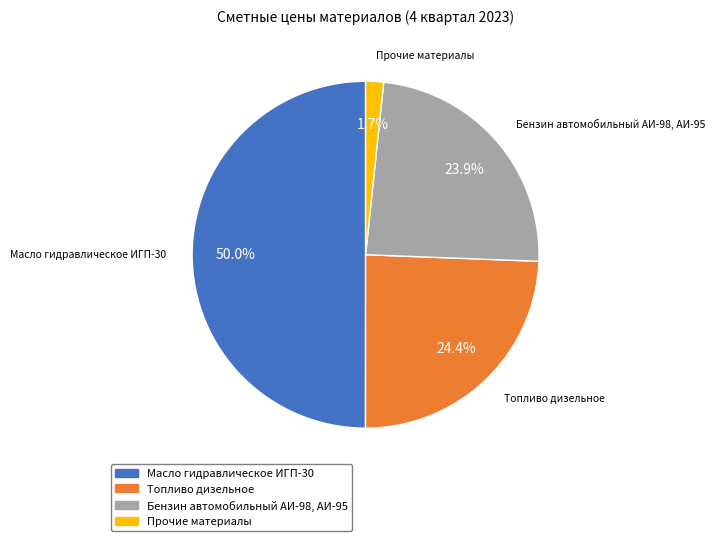

Which has a higher value, Масло гидравлическое ИГП-30 or Топливо дизельное?

Масло гидравлическое ИГП-30